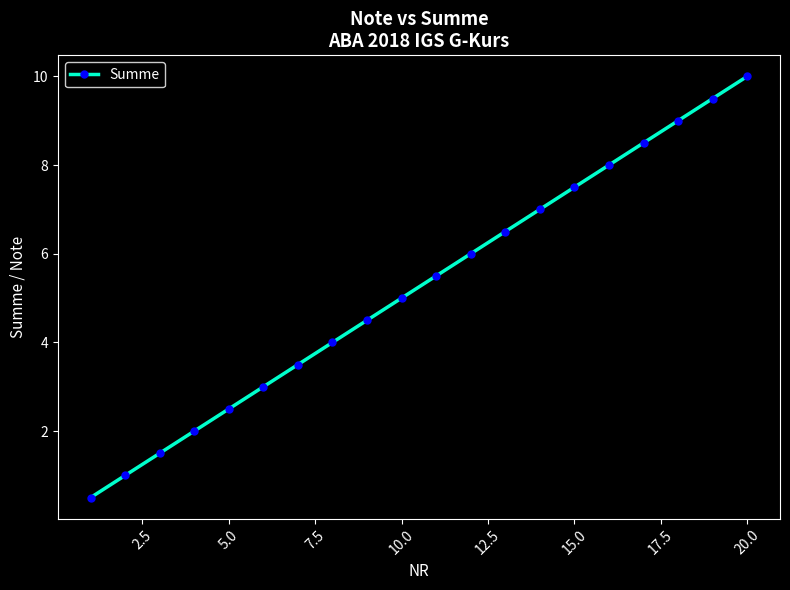

Reading right to left, transcribe all the data shown in this chart.

10.0	9.5	9.0	8.5	8.0	7.5	7.0	6.5	6.0	5.5	5.0	4.5	4.0	3.5	3.0	2.5	2.0	1.5	1.0	0.5